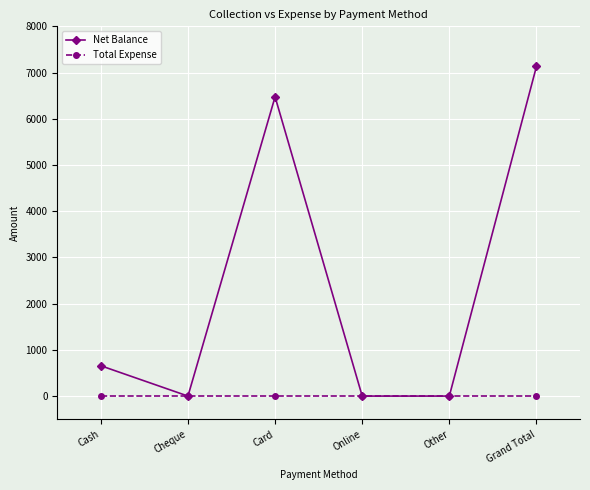

What is the approximate value of Net Balance at Cash?

656